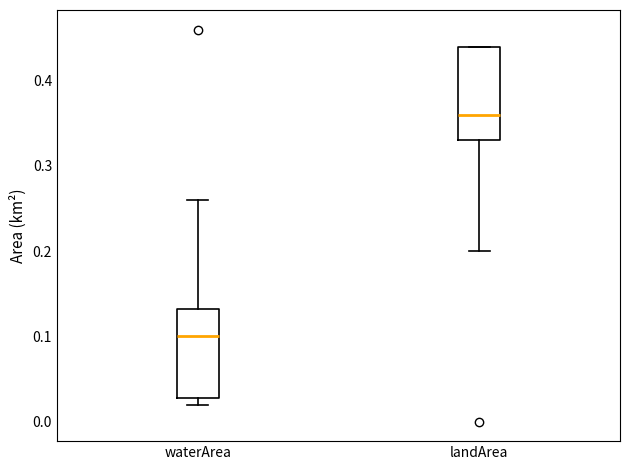

Which box's median line is the lowest?

waterArea